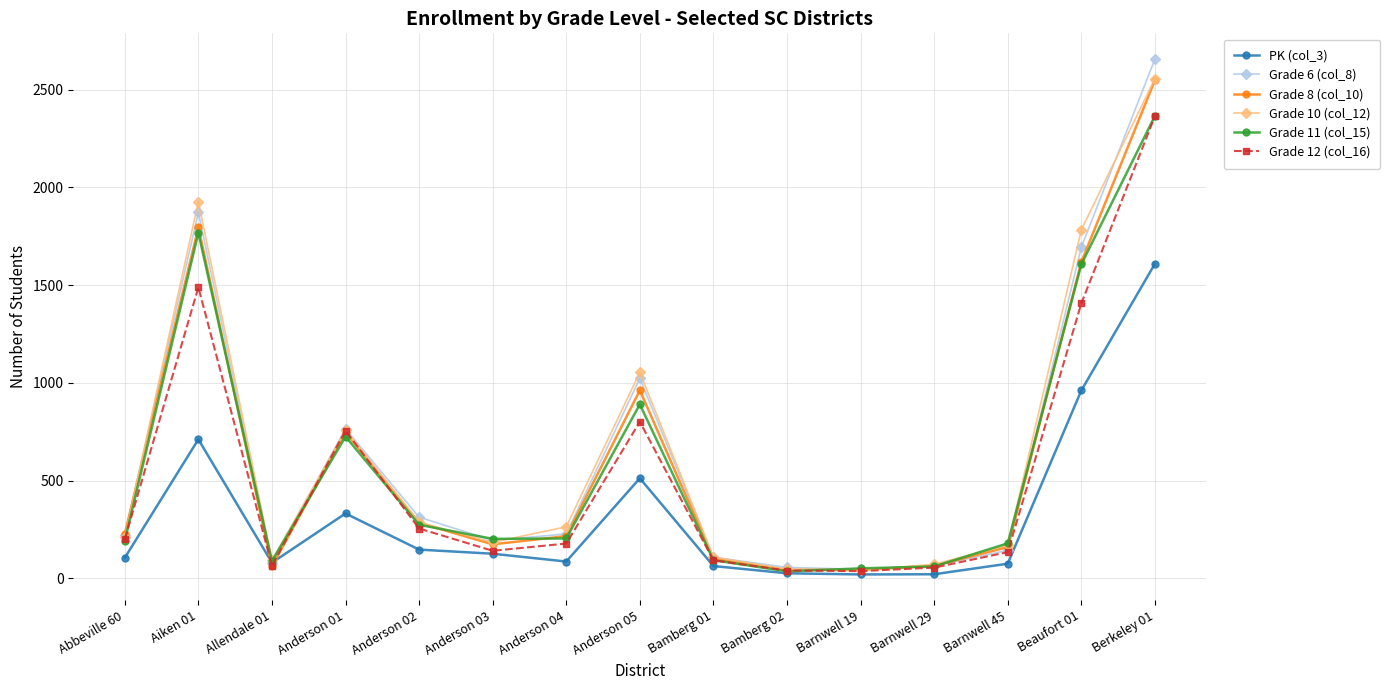

At which category is the sum across all series the highest?

Berkeley 01